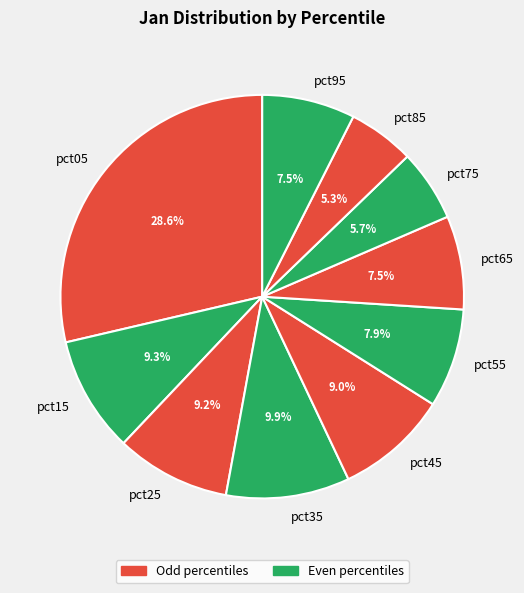

Is there any slice that represents more than half of the pie?

No